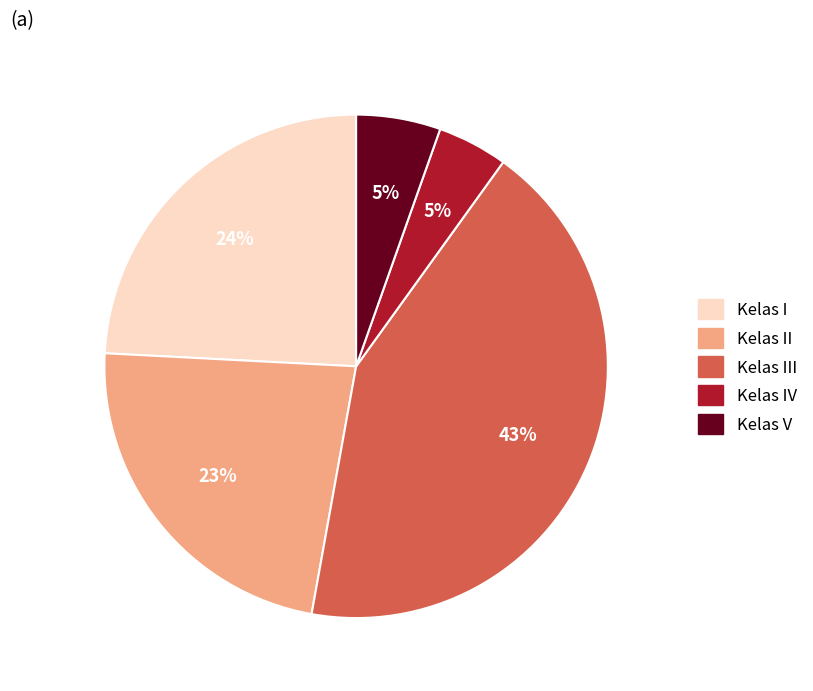

Count the number of slices in the pie.

5